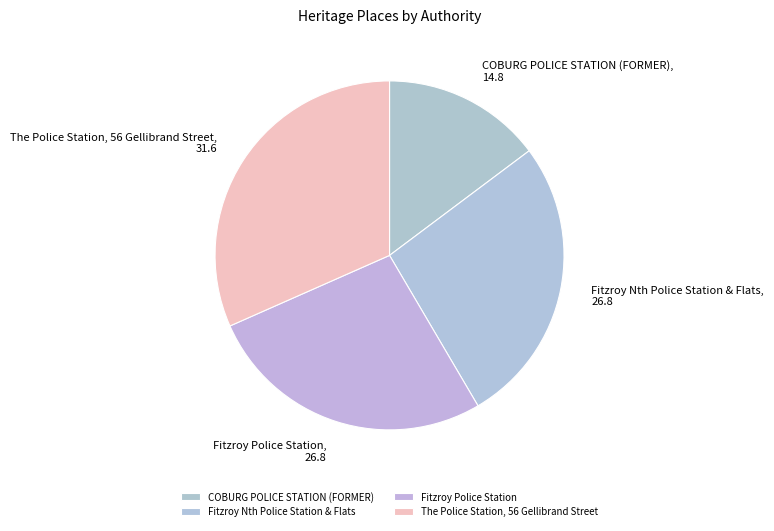

Is it true that COBURG POLICE STATION (FORMER) is 25% of the pie?

False